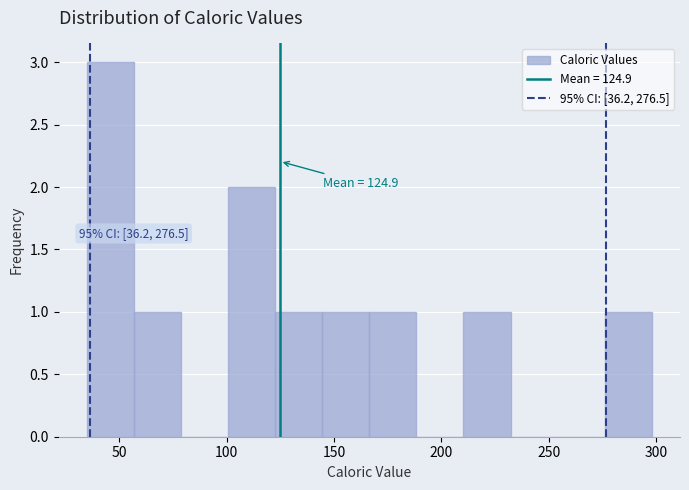

Which range on the x-axis has the tallest bar?

35 to 55